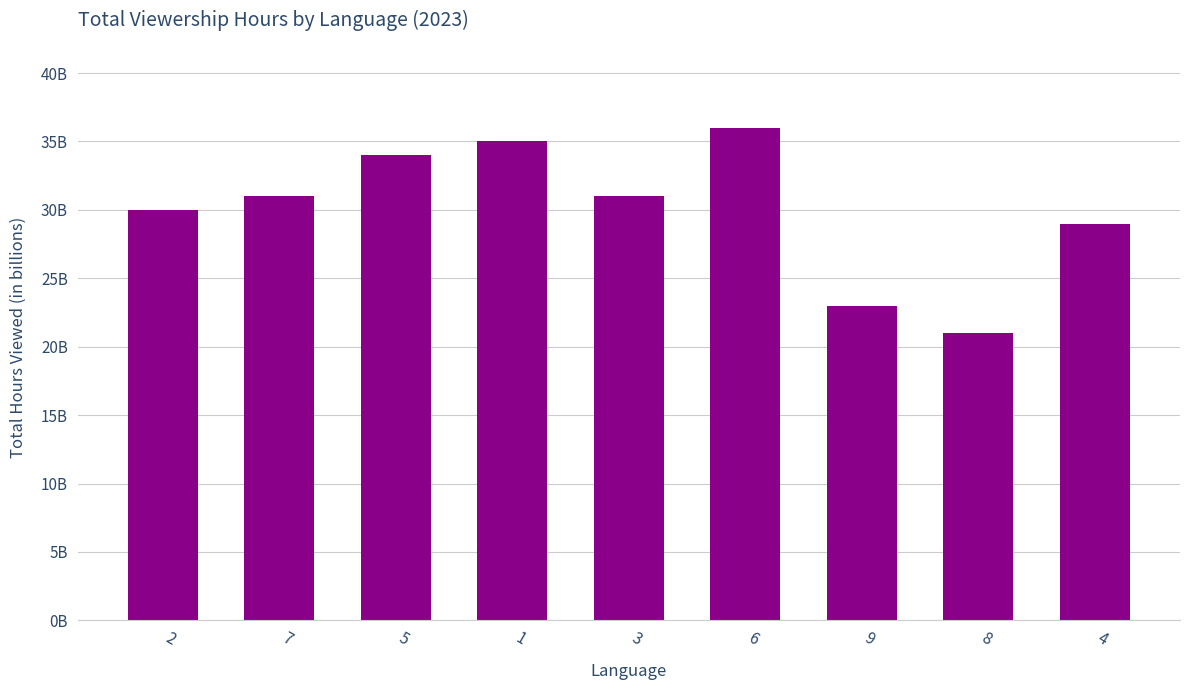

Rank the categories by value from lowest to highest.

8, 9, 4, 2, 7, 3, 5, 1, 6